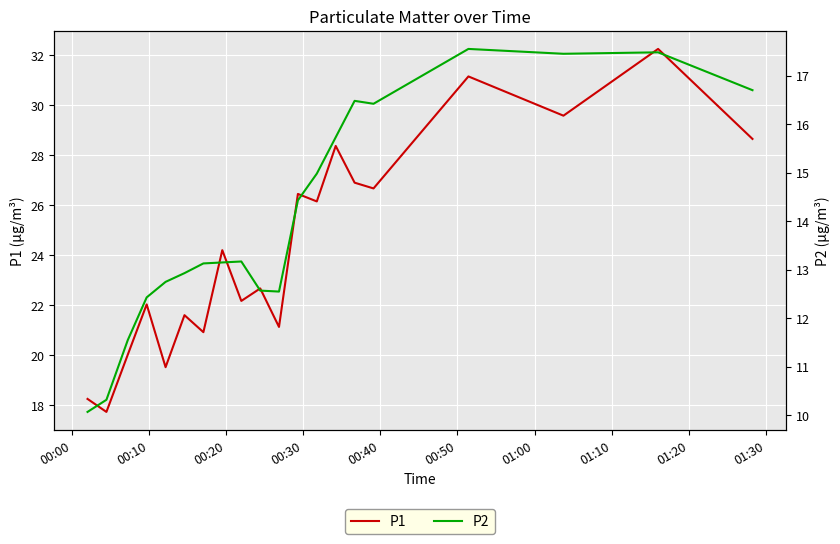

What is the minimum value for P1?

17.7